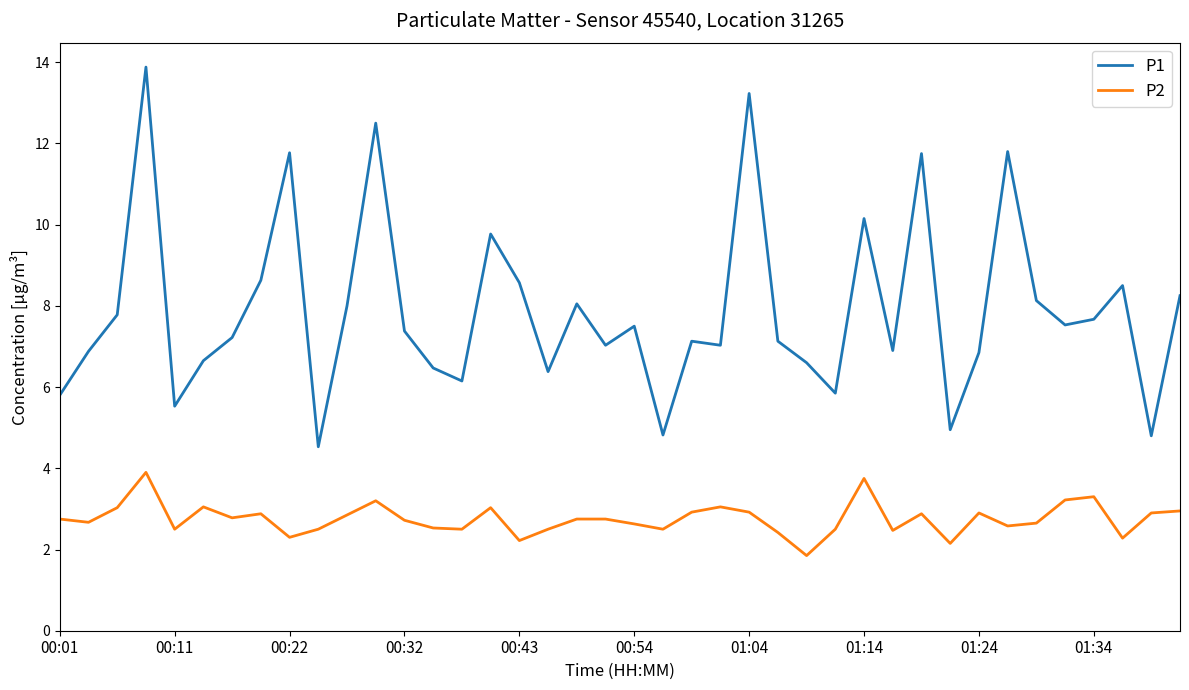

True or false: P1 and P2 cross at least once.

False